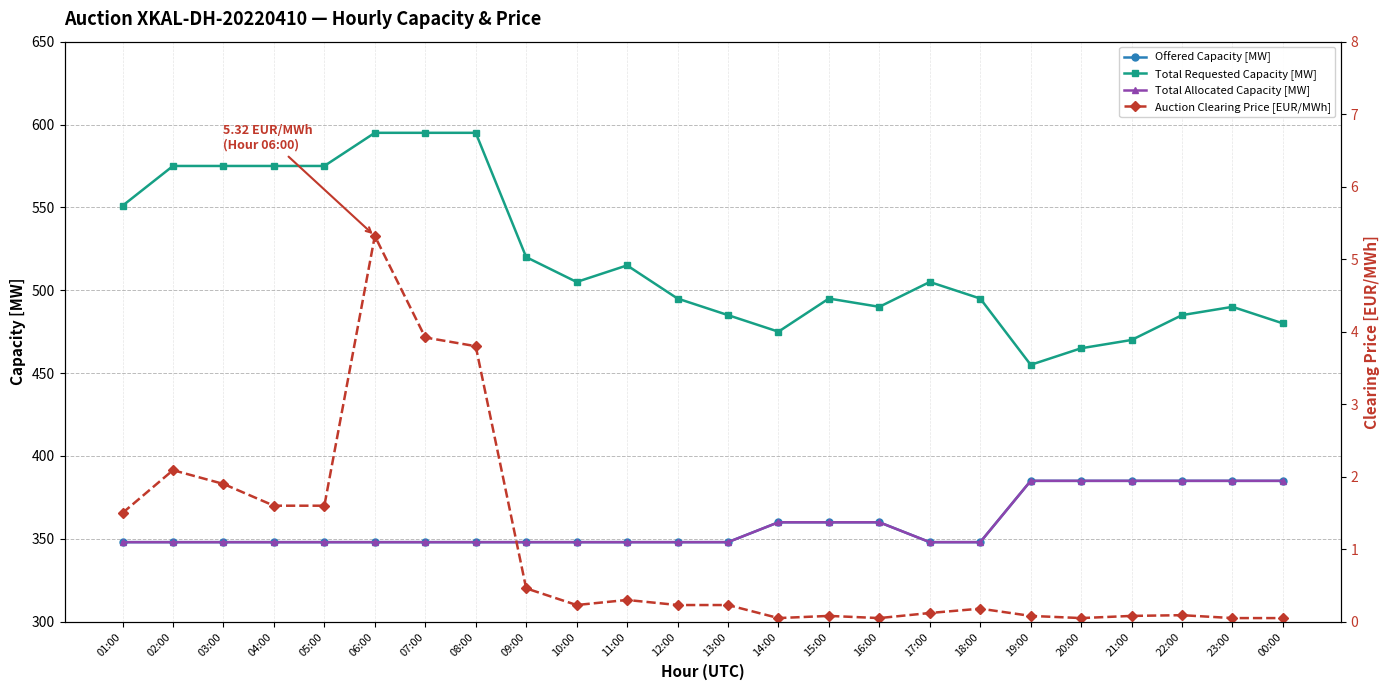

Rank the categories by Auction Clearing Price [EUR/MWh] value from lowest to highest.

14:00, 16:00, 20:00, 23:00, 00:00, 15:00, 19:00, 21:00, 22:00, 17:00, 18:00, 10:00, 12:00, 13:00, 11:00, 09:00, 01:00, 04:00, 05:00, 03:00, 02:00, 08:00, 07:00, 06:00